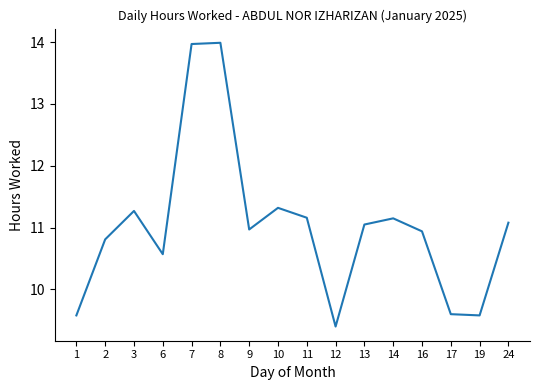

The chart shows a value of 5.2 at 7. True or false?

False